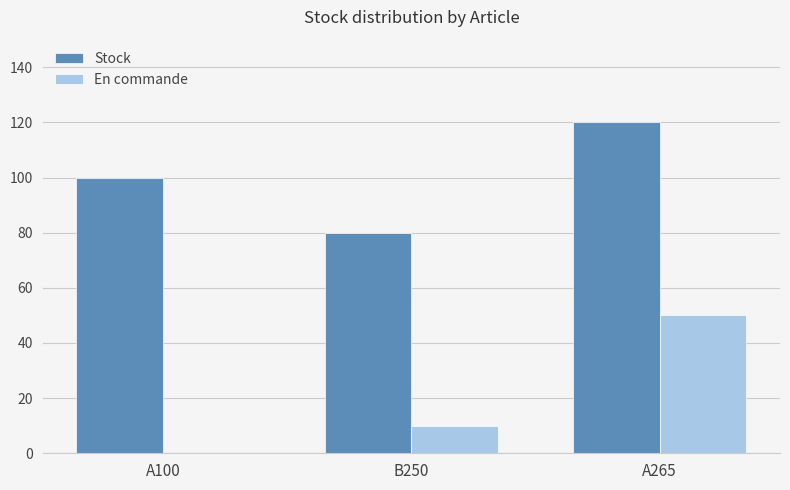

Reading left to right, transcribe all the data shown in this chart.

Stock: 100	80	120
En commande: 0	10	50